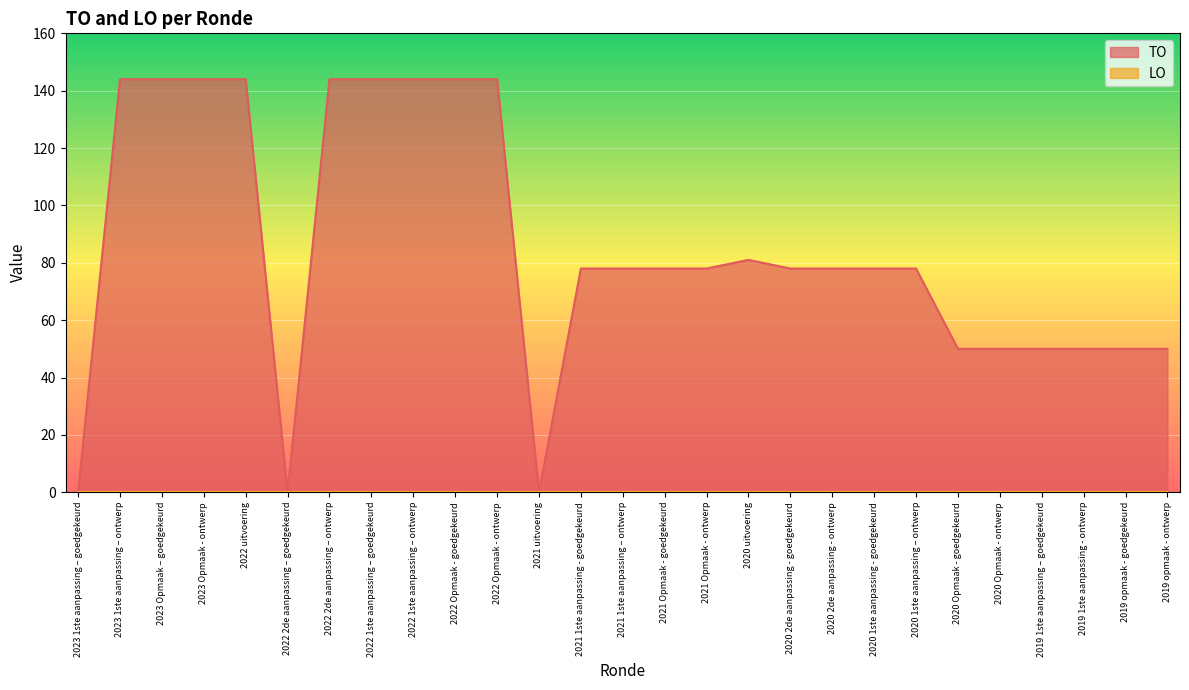

How many interior local valleys (lower than both neighbors) does the data have?

2